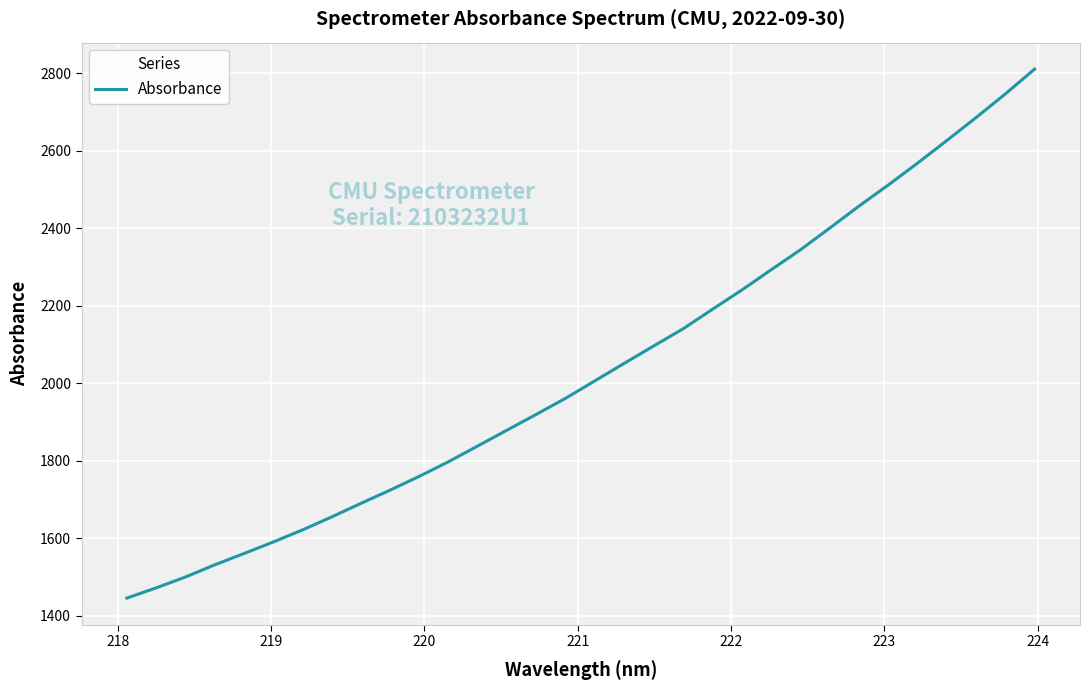

What is the minimum value shown in the chart?

1445.4